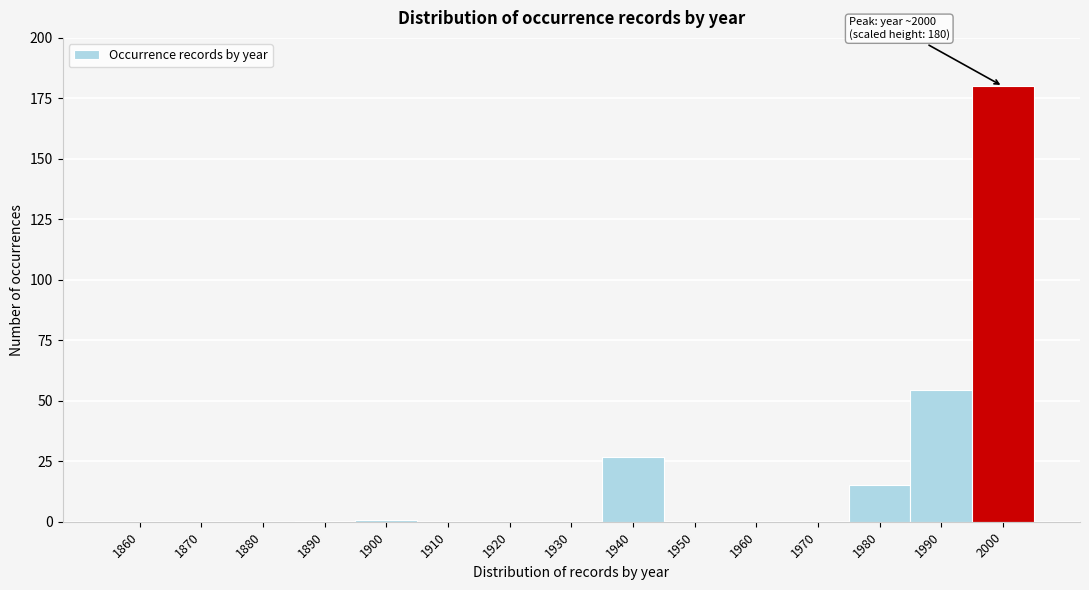

What is the approximate value at 1940?

26.9